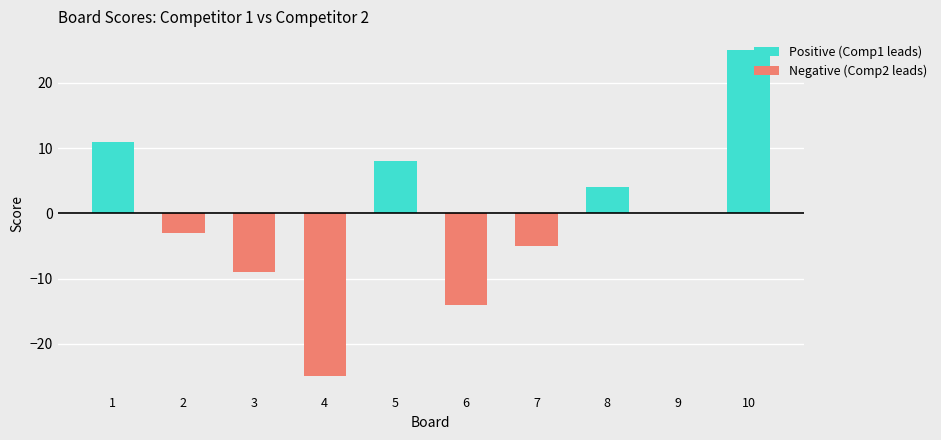

What is the maximum value for Negative (Comp2 leads)?

-3